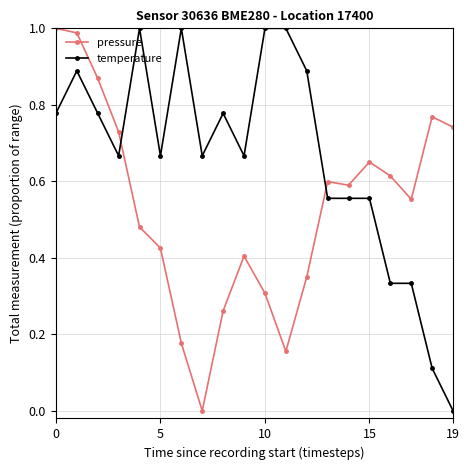

True or false: pressure has more than 2 interior local peaks.

True